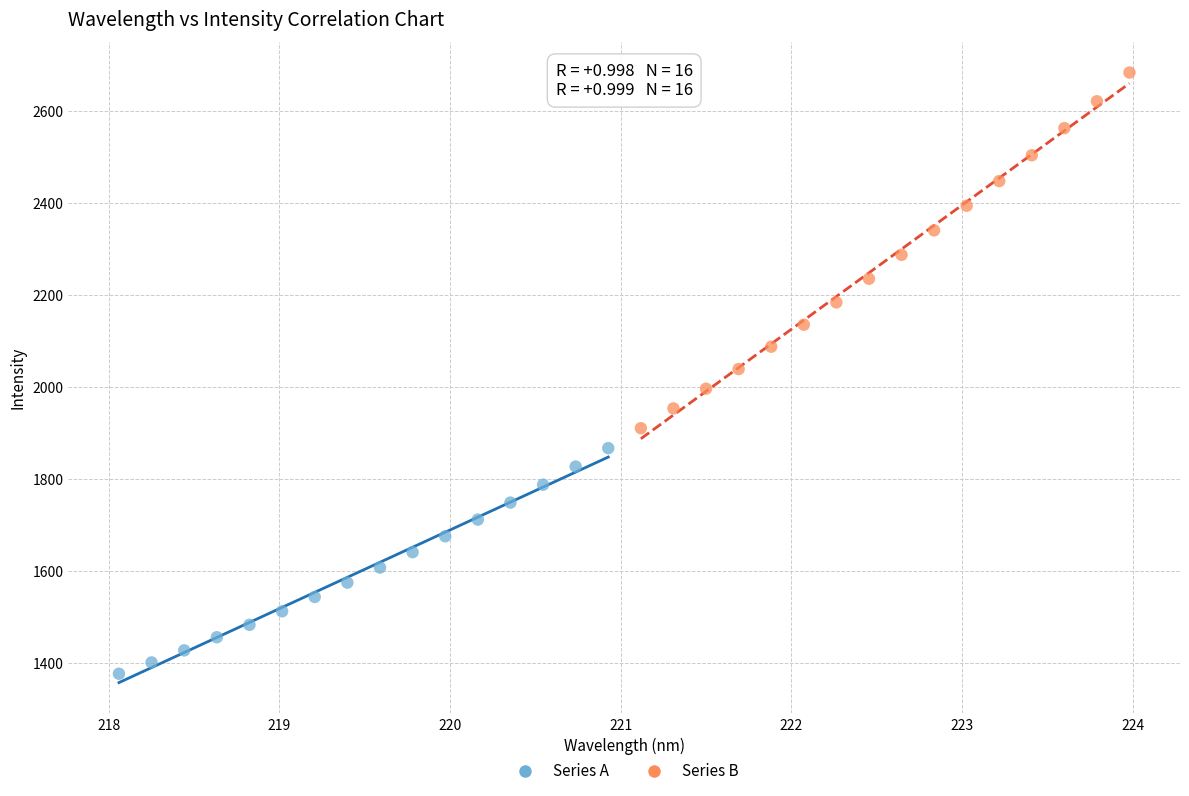

Which series contains the lowest Y value?

Series A